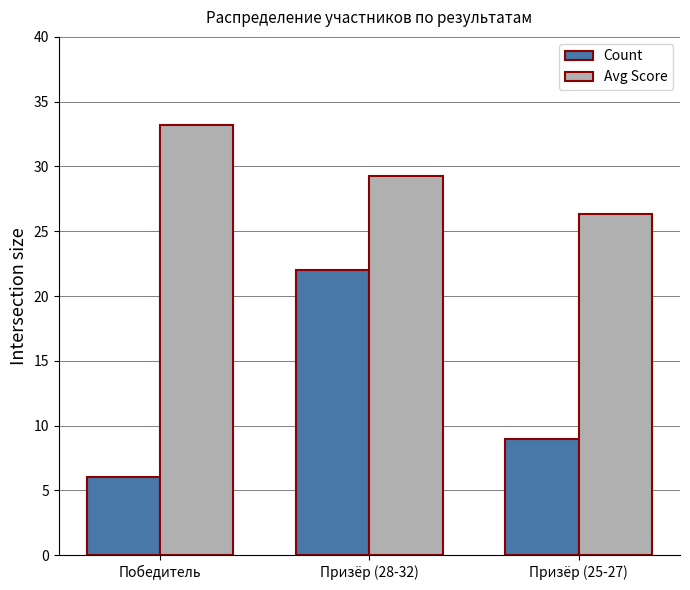

How many bars are there in total?

6